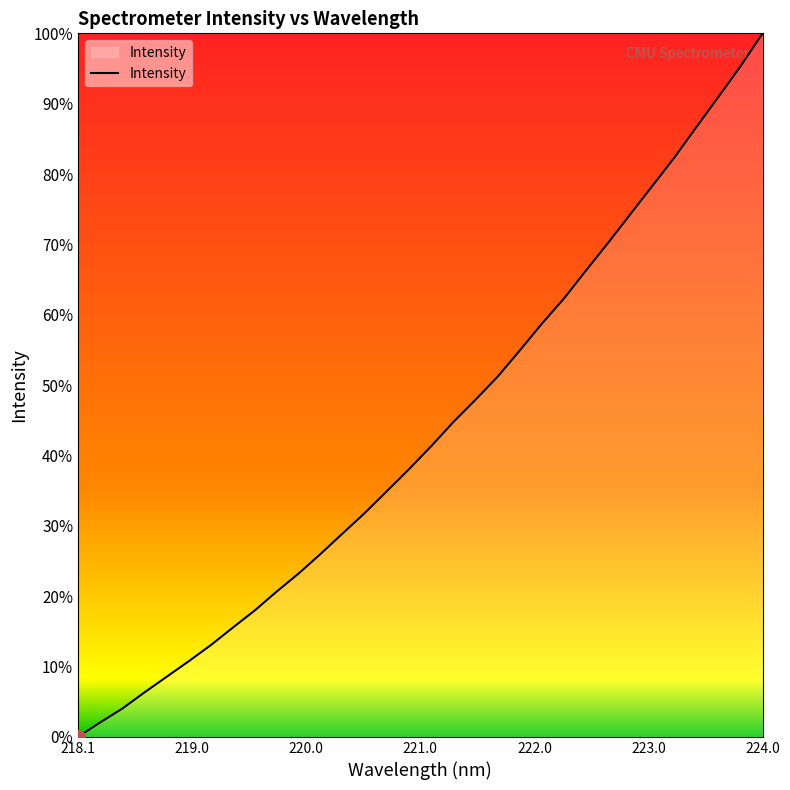

Which category has the lowest value across all series?

218.1